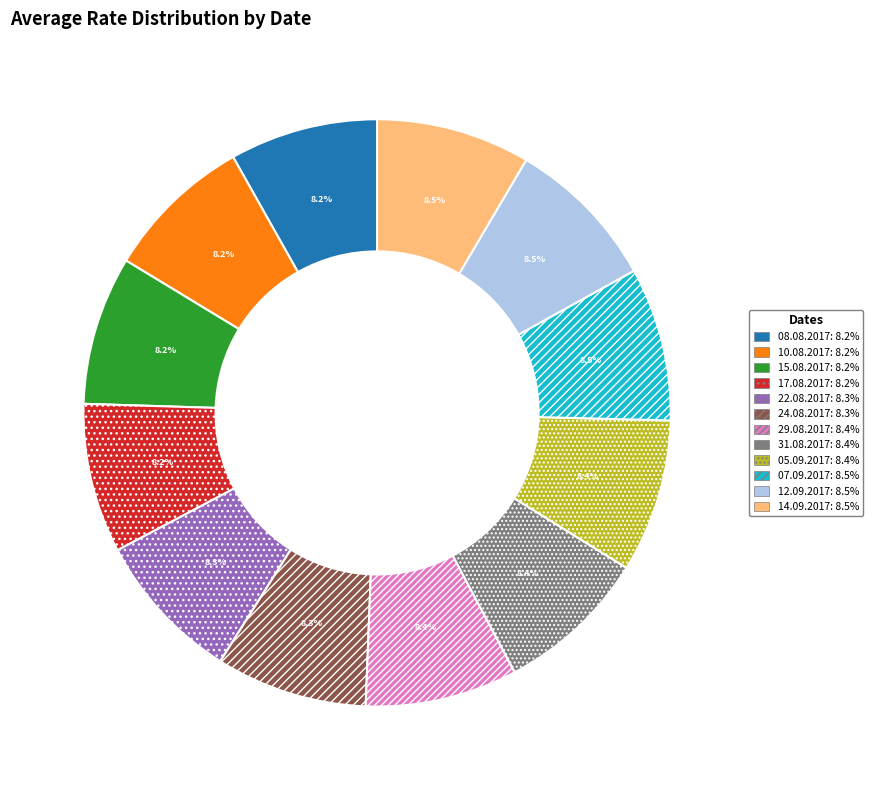

Is there any slice that represents more than half of the pie?

No